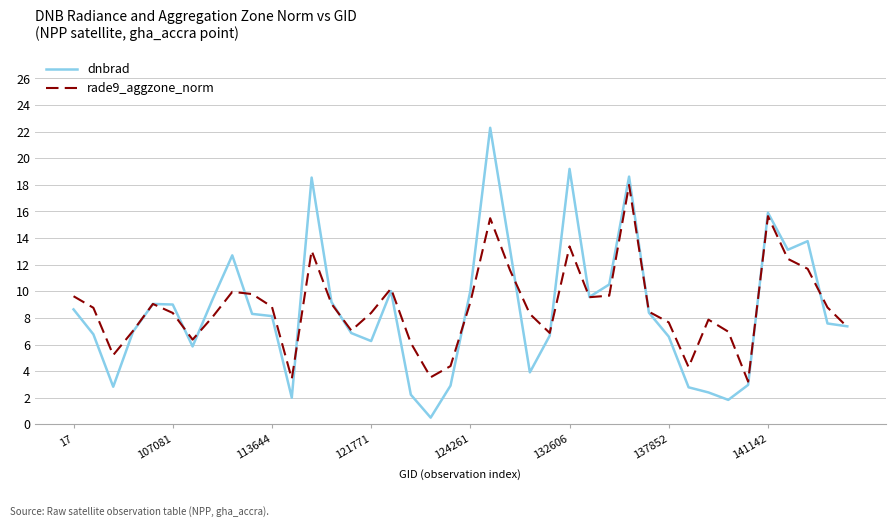

What is the average value of the dnbrad series?

8.6